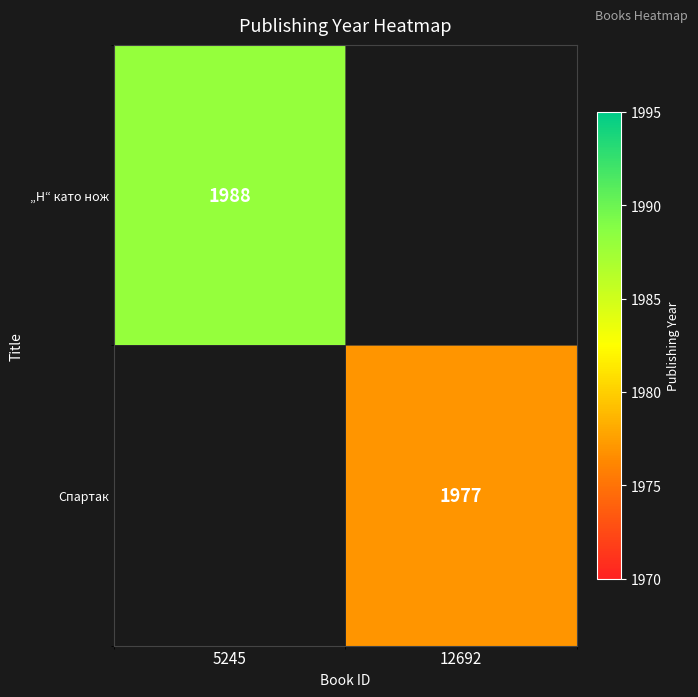

The value of „Н“ като нож at 5245 is 1988. True or false?

True